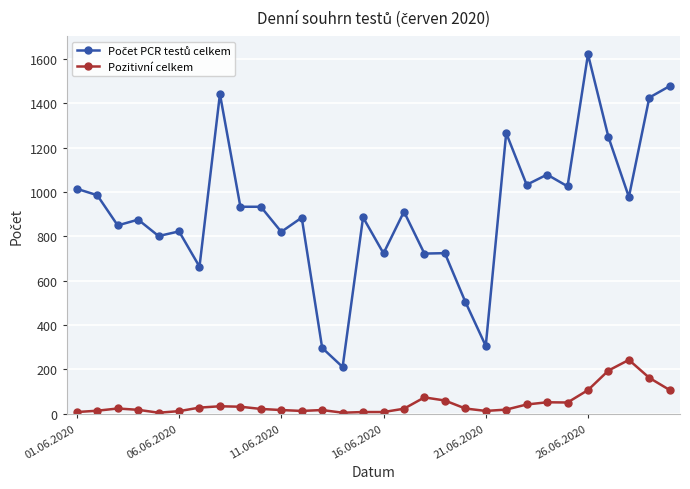

True or false: Pozitivní celkem has more than 1 interior local peaks.

True